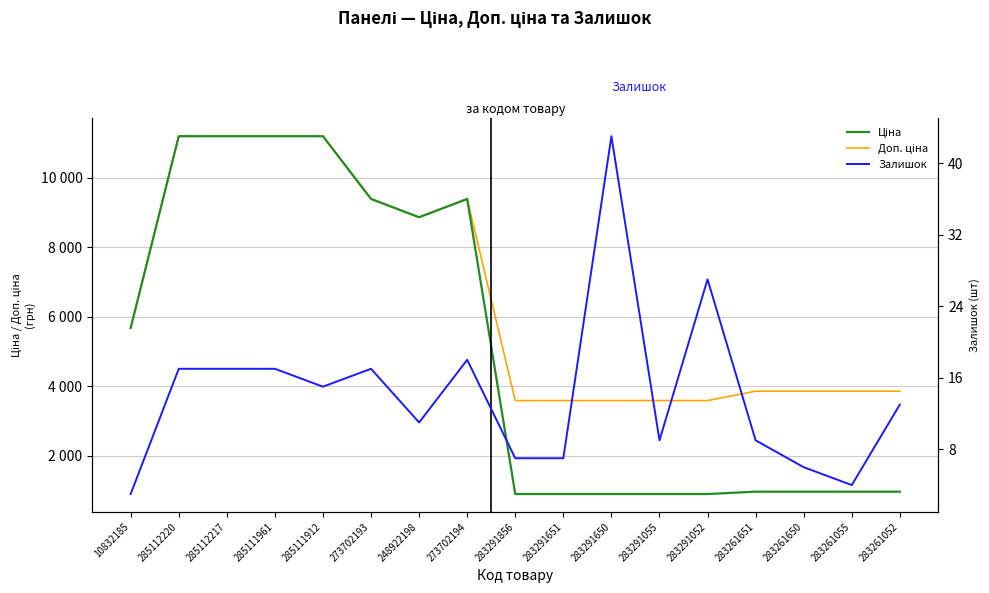

Which series has the widest spread of values?

Ціна